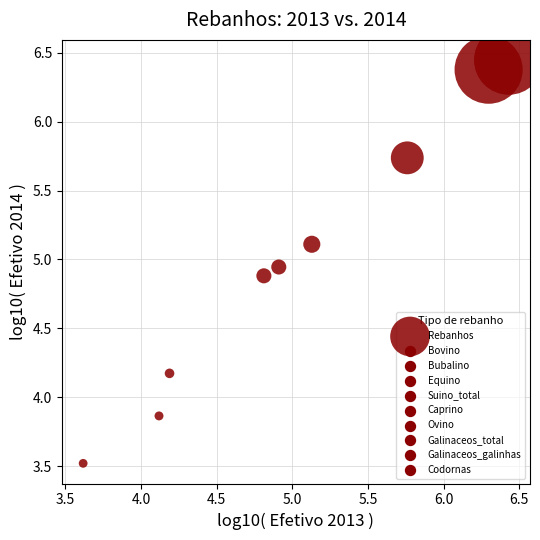

What is the average Y value?

5.0